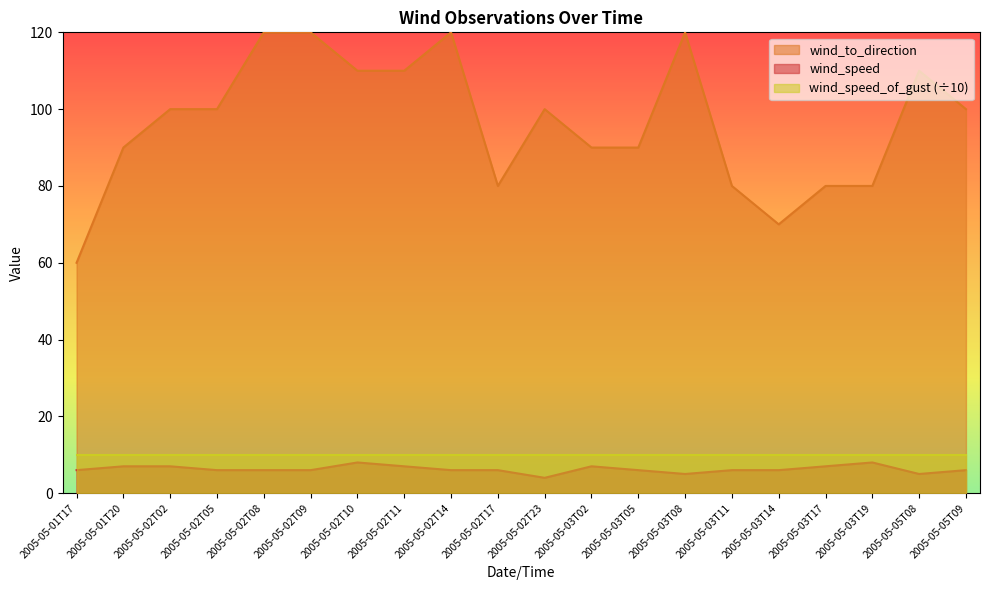

Rank the series at 2005-05-03T17 from lowest to highest value.

wind_speed, wind_speed_of_gust (÷10), wind_to_direction